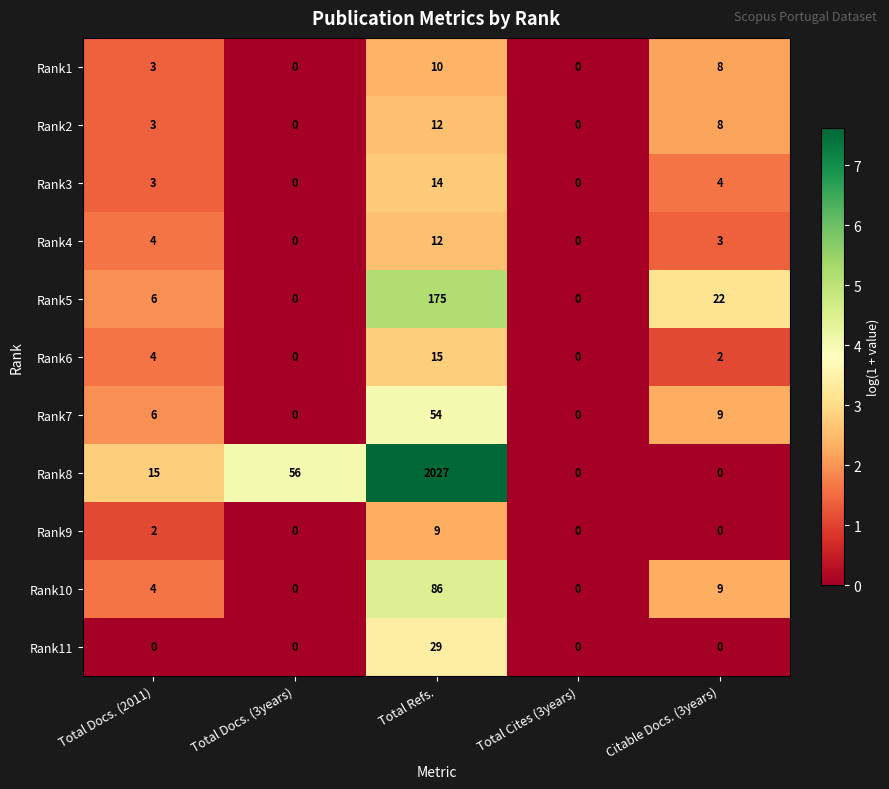

The Rank10 series shows 0 at Total Docs. (3years). True or false?

True